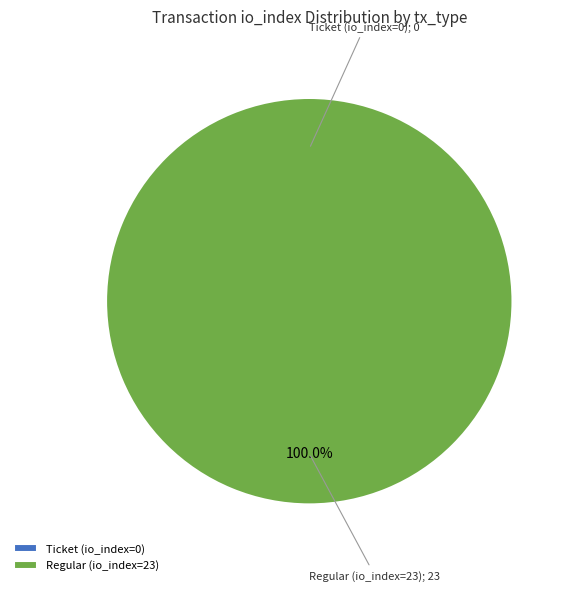

Is it true that Regular (io_index=23) is 95% of the pie?

False